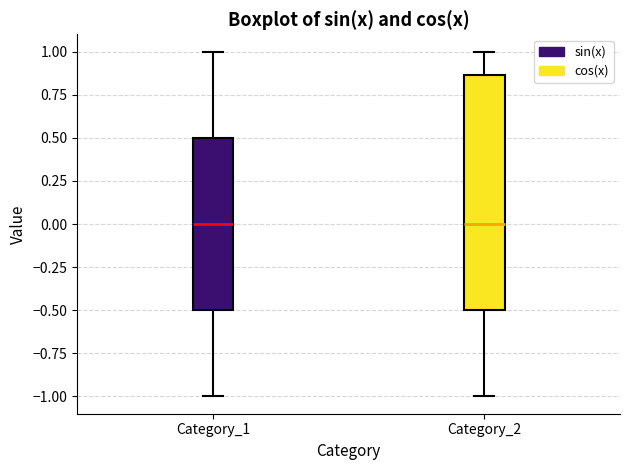

Comparing the boxes themselves (not the whiskers), which one is the tallest?

Category_2